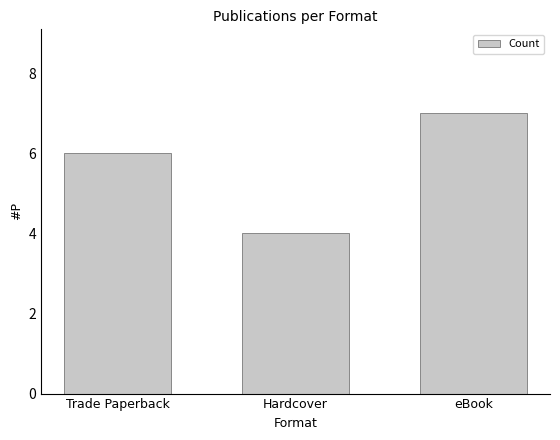

Reading right to left, list all the values displayed in this chart.

7	4	6